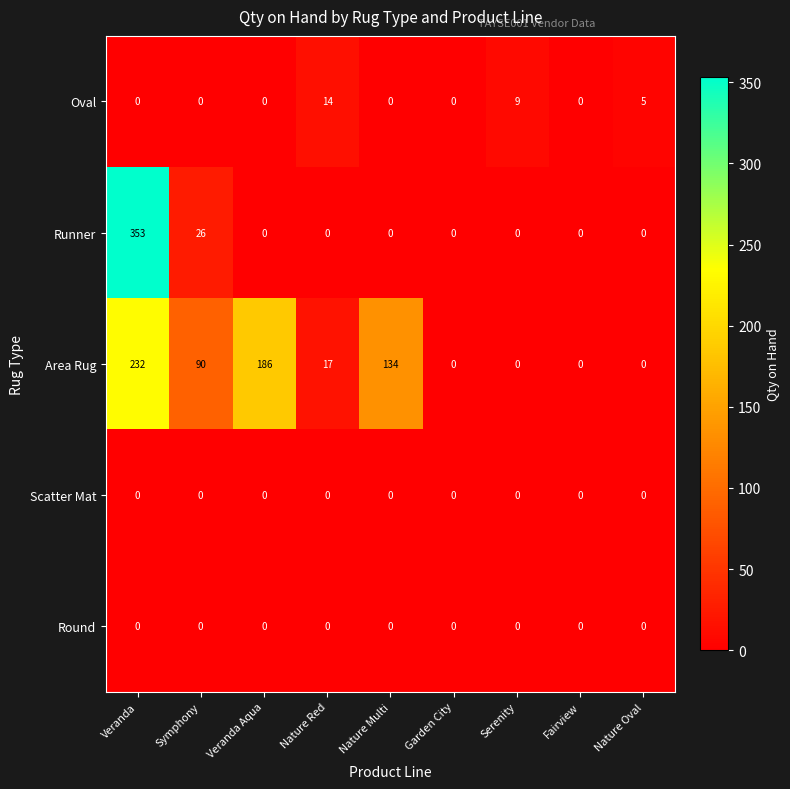

Which series has the largest total across all categories?

Area Rug